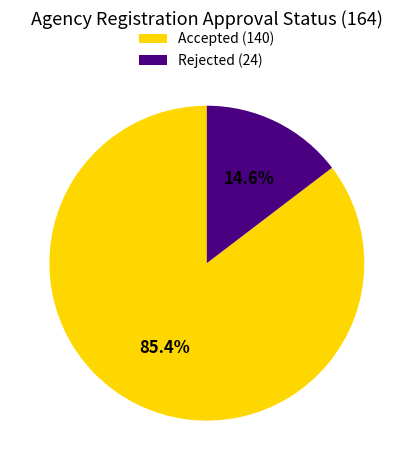

To the nearest percent, what percentage of the pie is Accepted?

85%